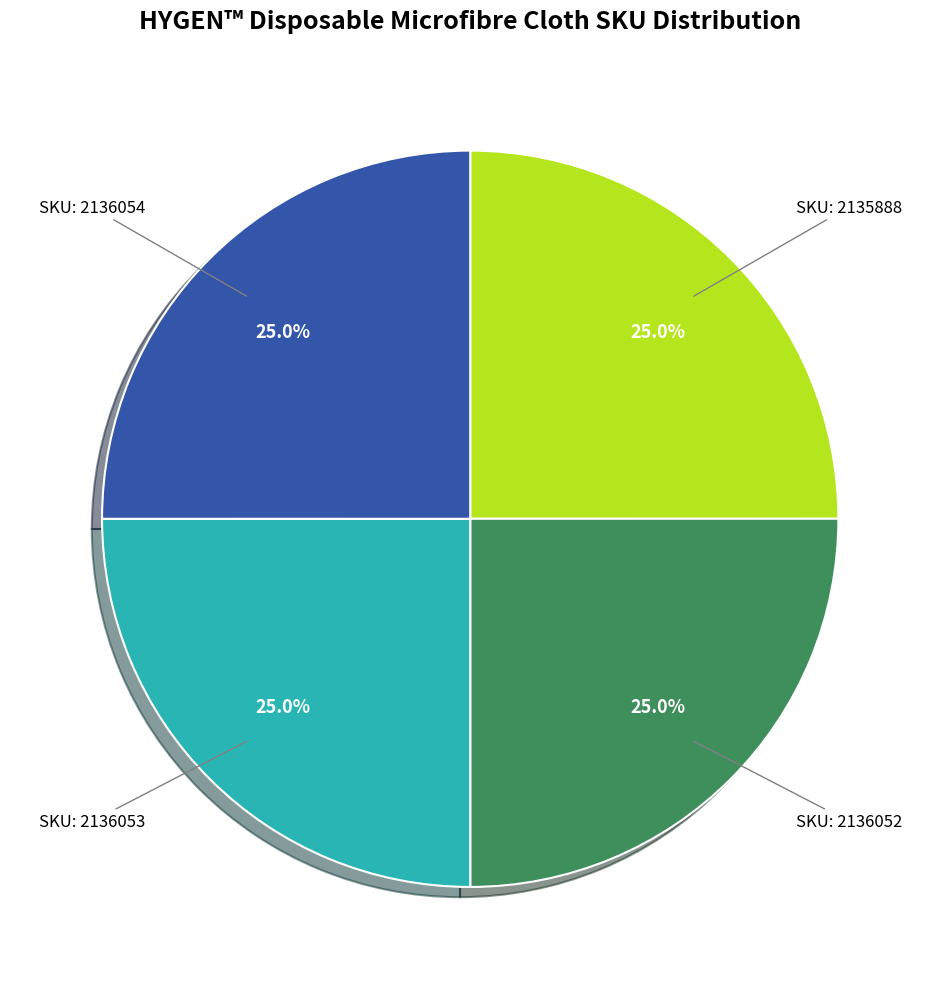

Is there a majority slice in this chart?

No